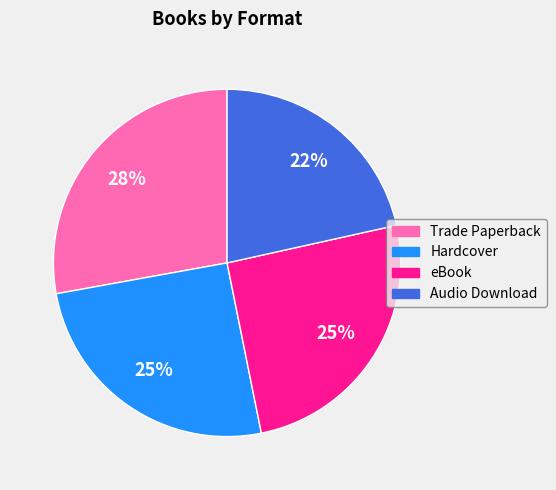

How many segments does this pie chart have?

4